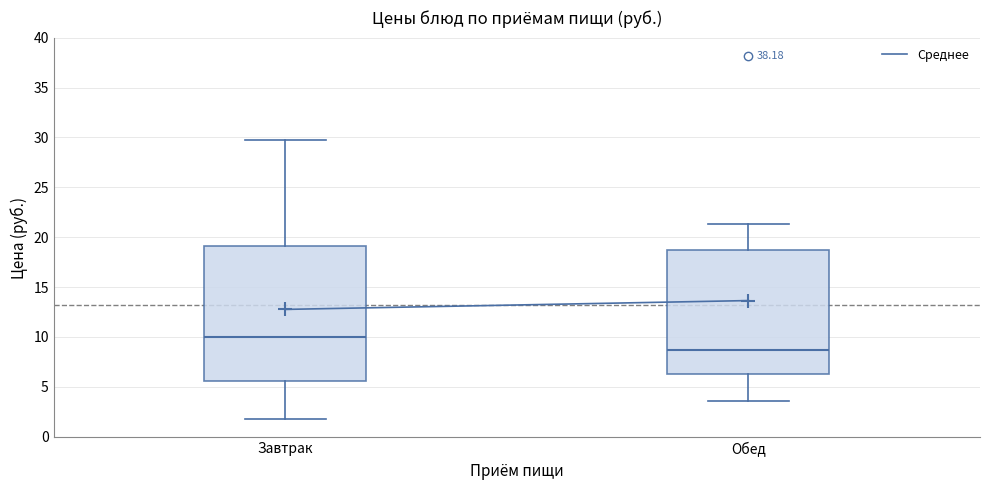

Reading left to right, transcribe this box plot: for each box, give where its median line is, the range the box spans, and where its two whiskers end, as read against the y-axis. The values are not printed on the chart, so give them approximately, as read against the axis.

Завтрак: median 10.0, box 5.5 to 19.0, whiskers 1.5 to 29.5
Обед: median 8.5, box 6.5 to 19.0, whiskers 3.5 to 21.5